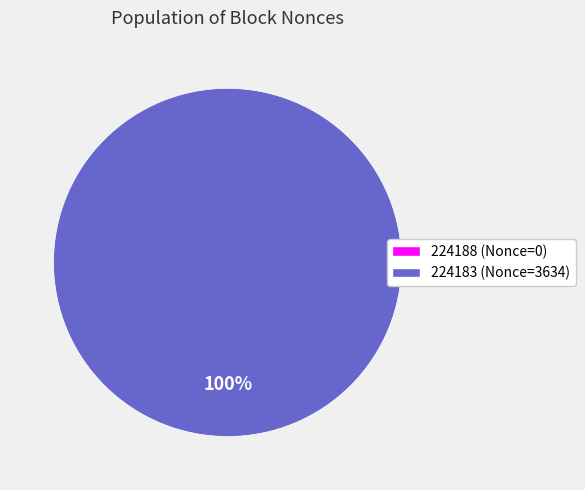

What is the change in value from 224188 to 224183?

+3634